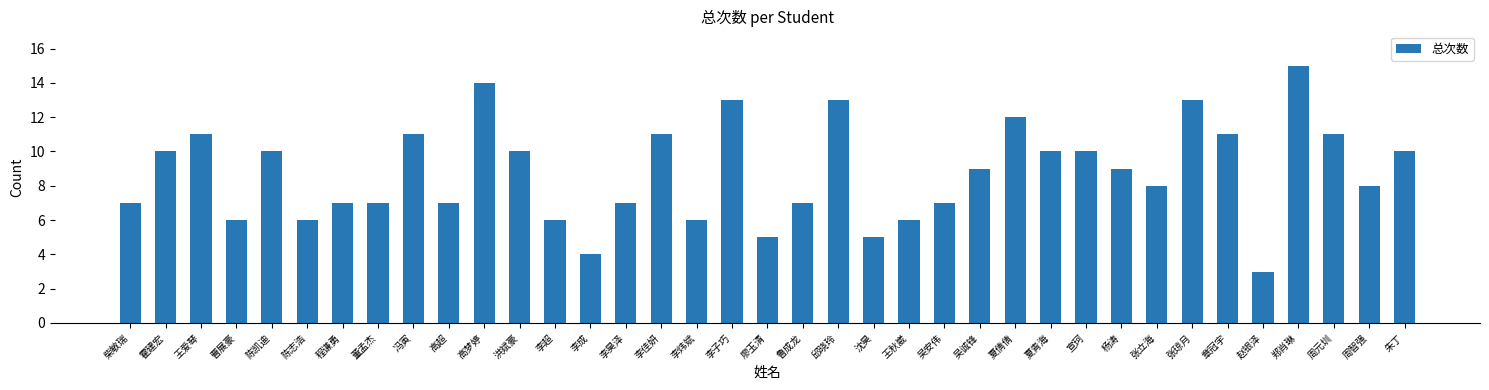

The value at 周元圳 is 7. True or false?

False